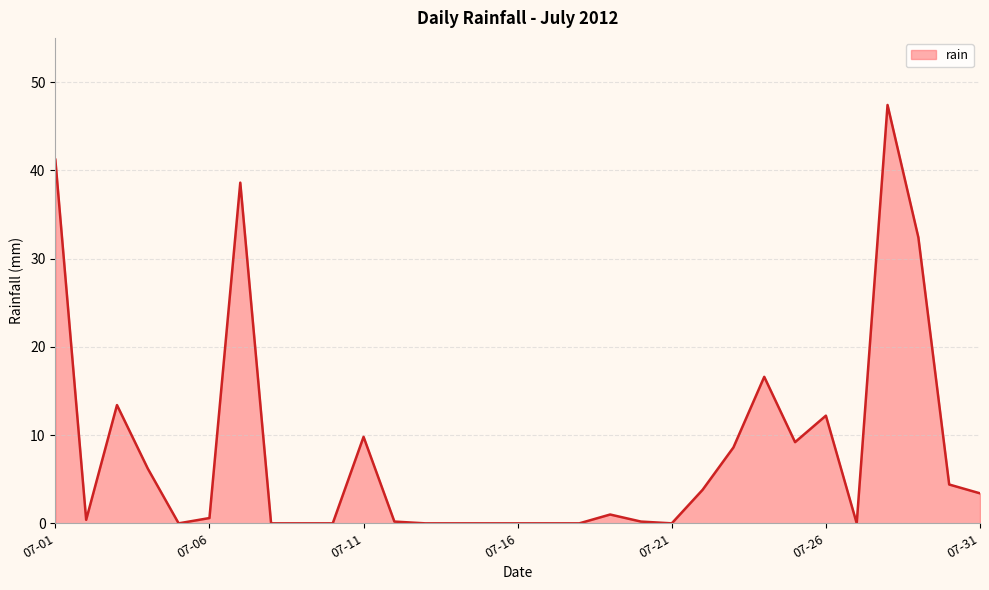

What is the difference between the maximum and minimum values?

47.4